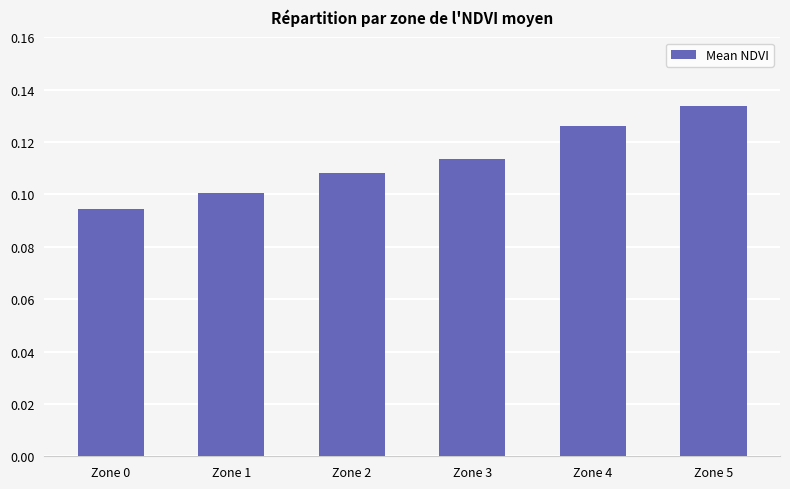

Count the number of data series in this chart.

1